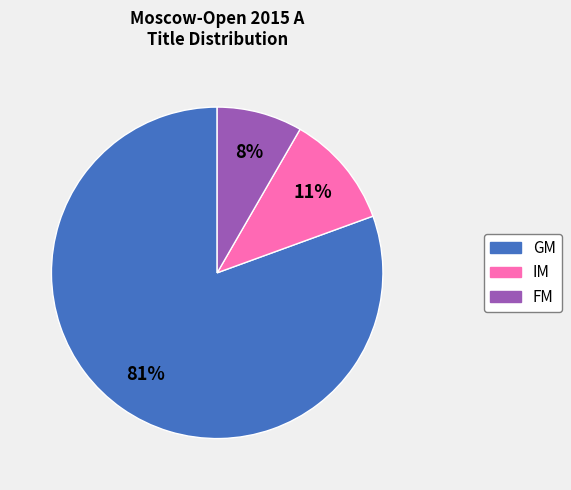

To the nearest percent, what percentage of the pie is IM?

11%